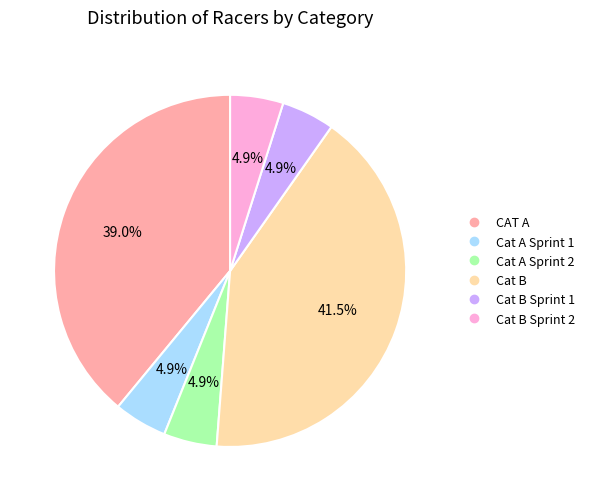

Is there any slice that represents more than half of the pie?

No